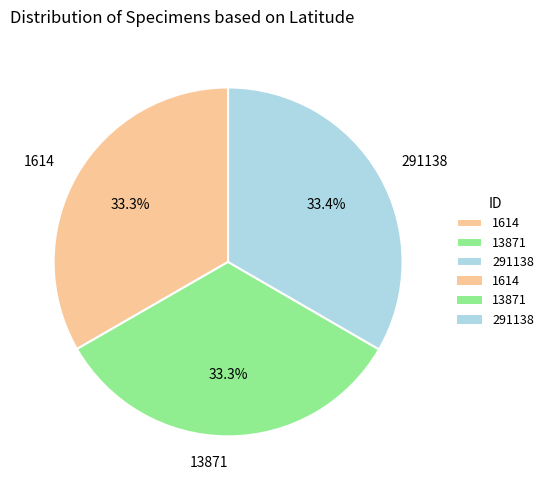

Combined, do 1614 and 13871 account for over 50%?

Yes